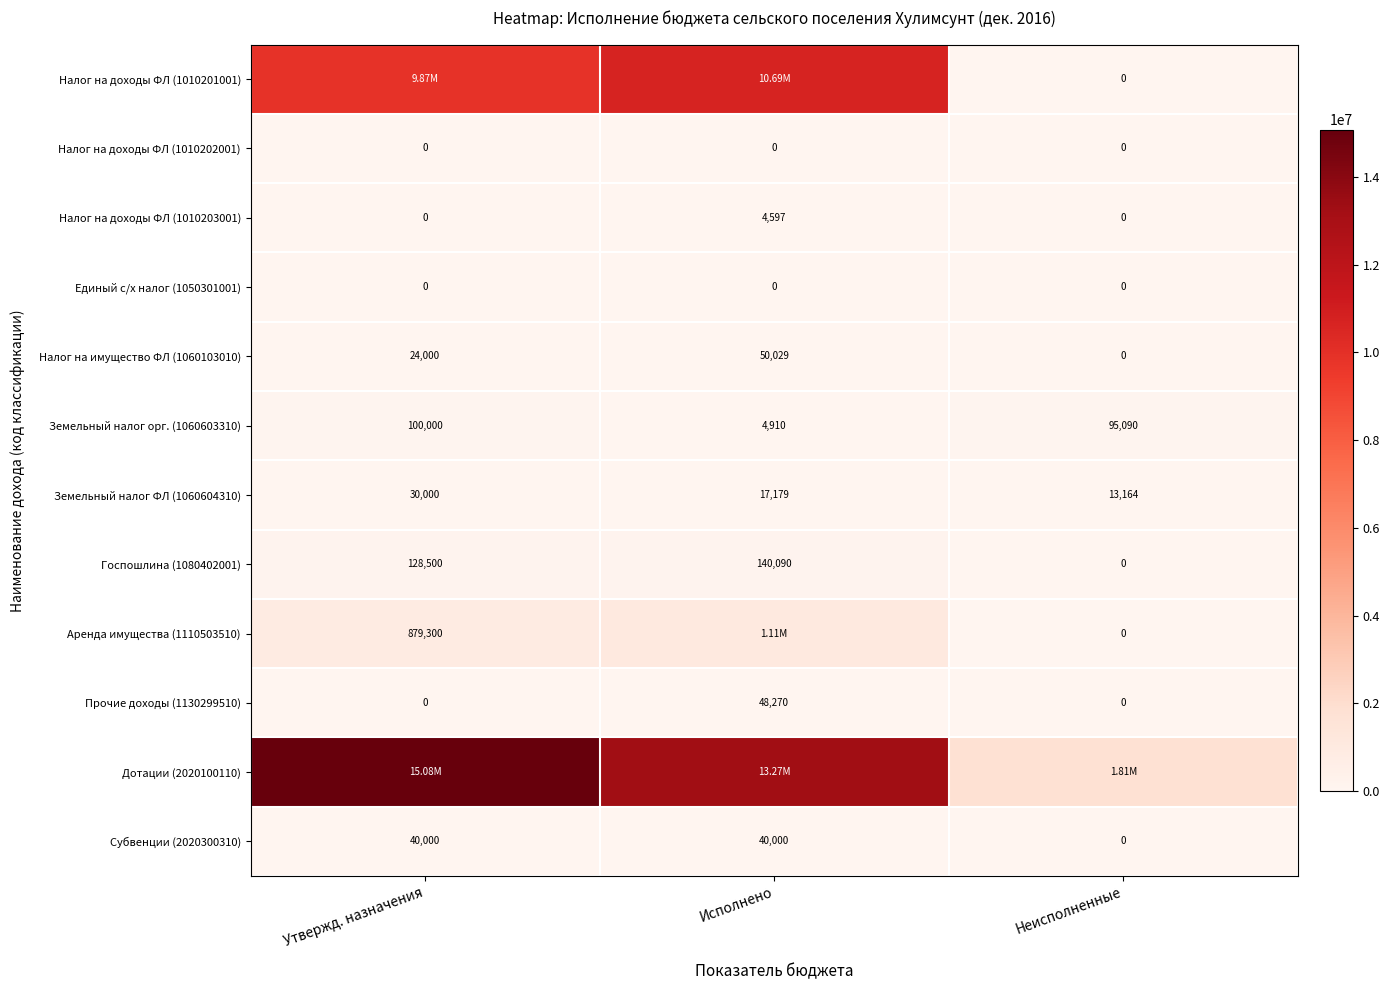

Rank the categories by Земельный налог ФЛ (1060604310) value from lowest to highest.

Неисполненные, Исполнено, Утвержд. назначения